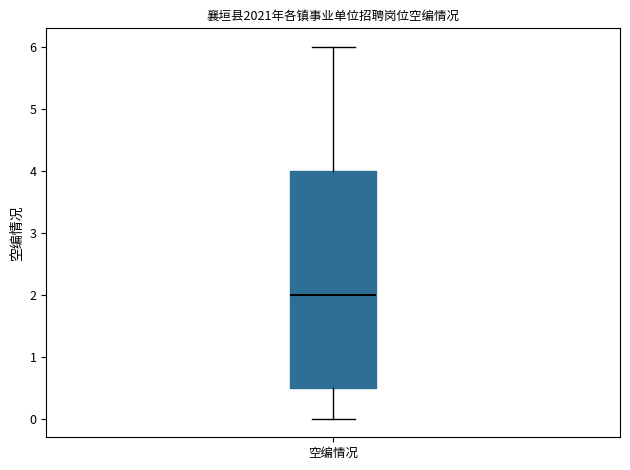

Read this box plot against the y-axis: the position of the median line, the range covered by the box, and the ends of both whiskers. The values are not printed on the chart, so give them approximately, as read against the axis.

median 2.0, box 0.5 to 4.0, whiskers 0.0 to 6.0